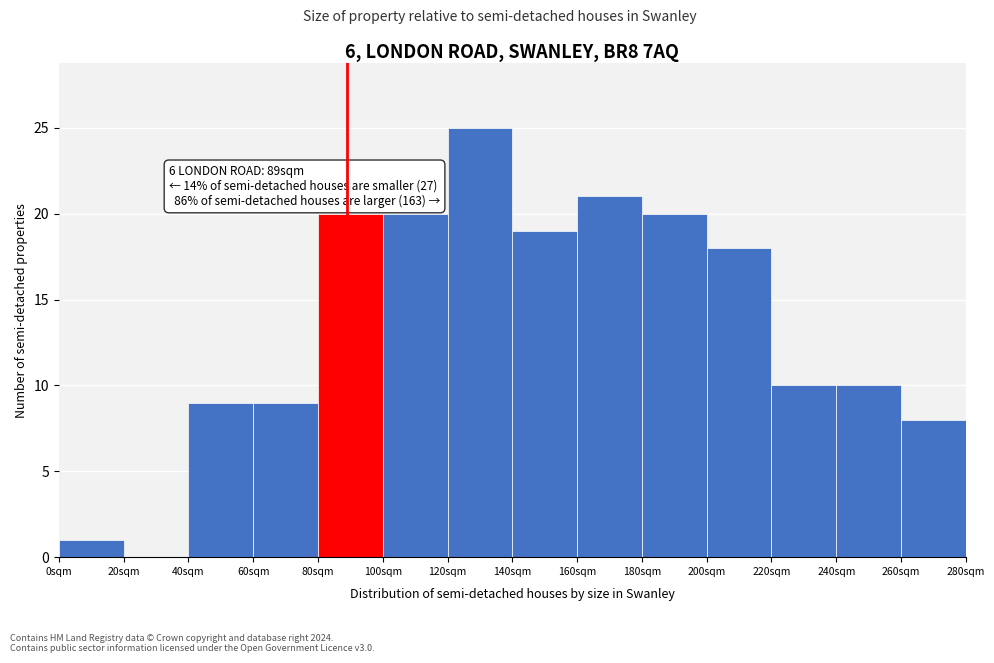

Which range on the x-axis has the tallest bar?

120 to 140